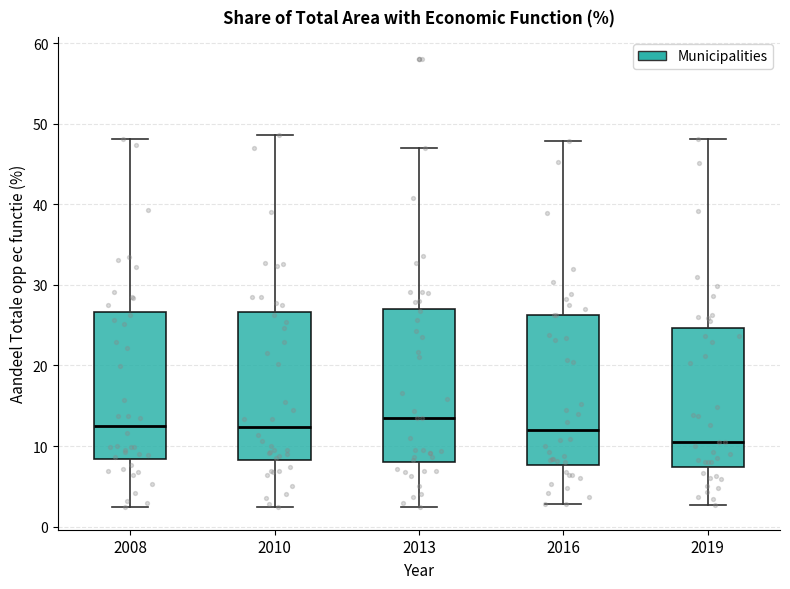

Reading left to right, read every box against the y-axis: the position of its median line, the range the box covers, and the ends of its whiskers. The values are not printed on the chart, so give them approximately, as read against the axis.

2008: median 13, box 8 to 27, whiskers 2 to 48
2010: median 12, box 8 to 27, whiskers 2 to 49
2013: median 13, box 8 to 27, whiskers 2 to 47
2016: median 12, box 8 to 26, whiskers 3 to 48
2019: median 11, box 7 to 25, whiskers 3 to 48